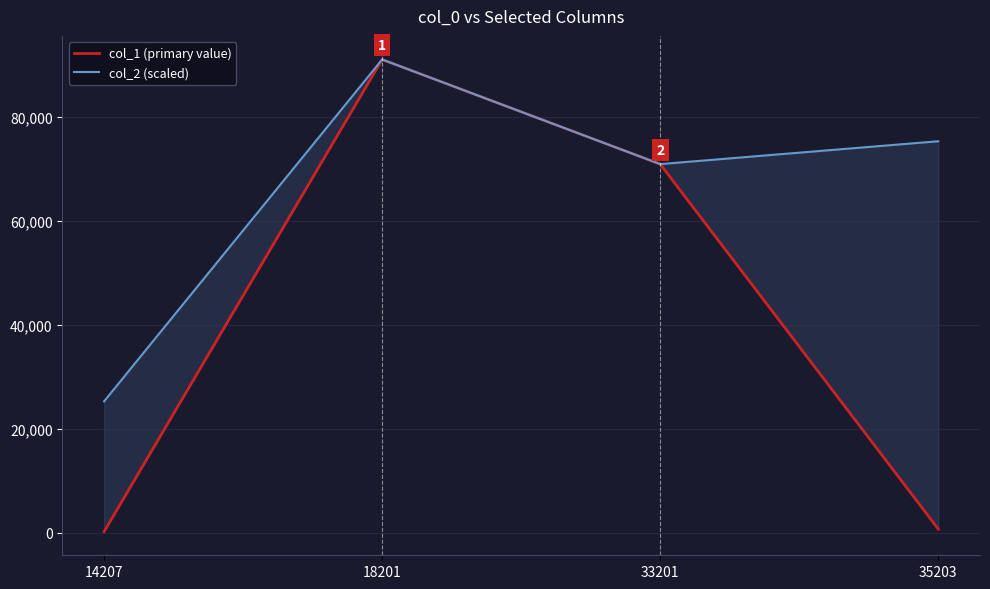

The col_1 (primary value) series shows 274.8 at 35203. True or false?

False